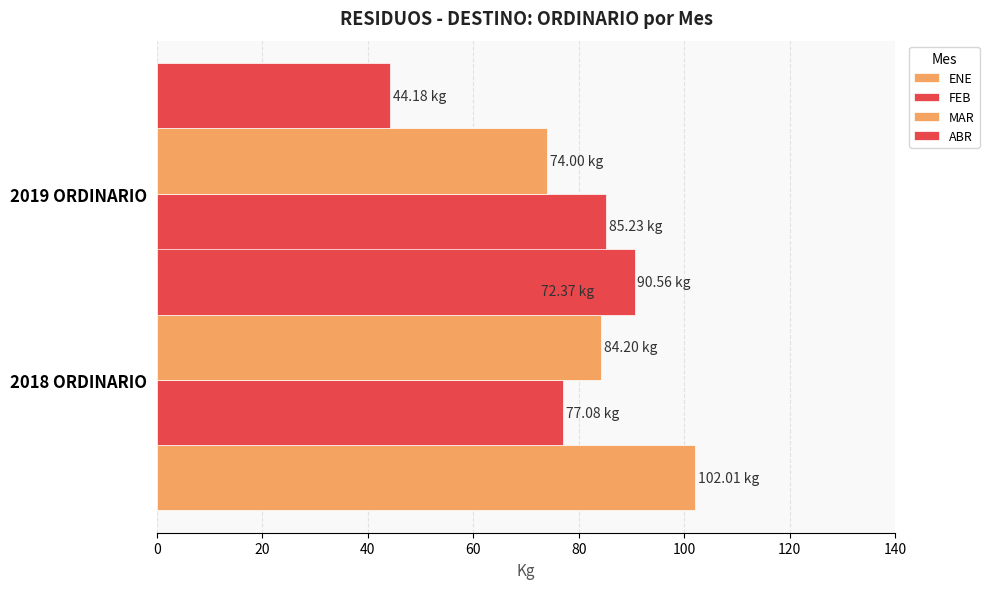

What value does the FEB series have at 2019 ORDINARIO?

85.2